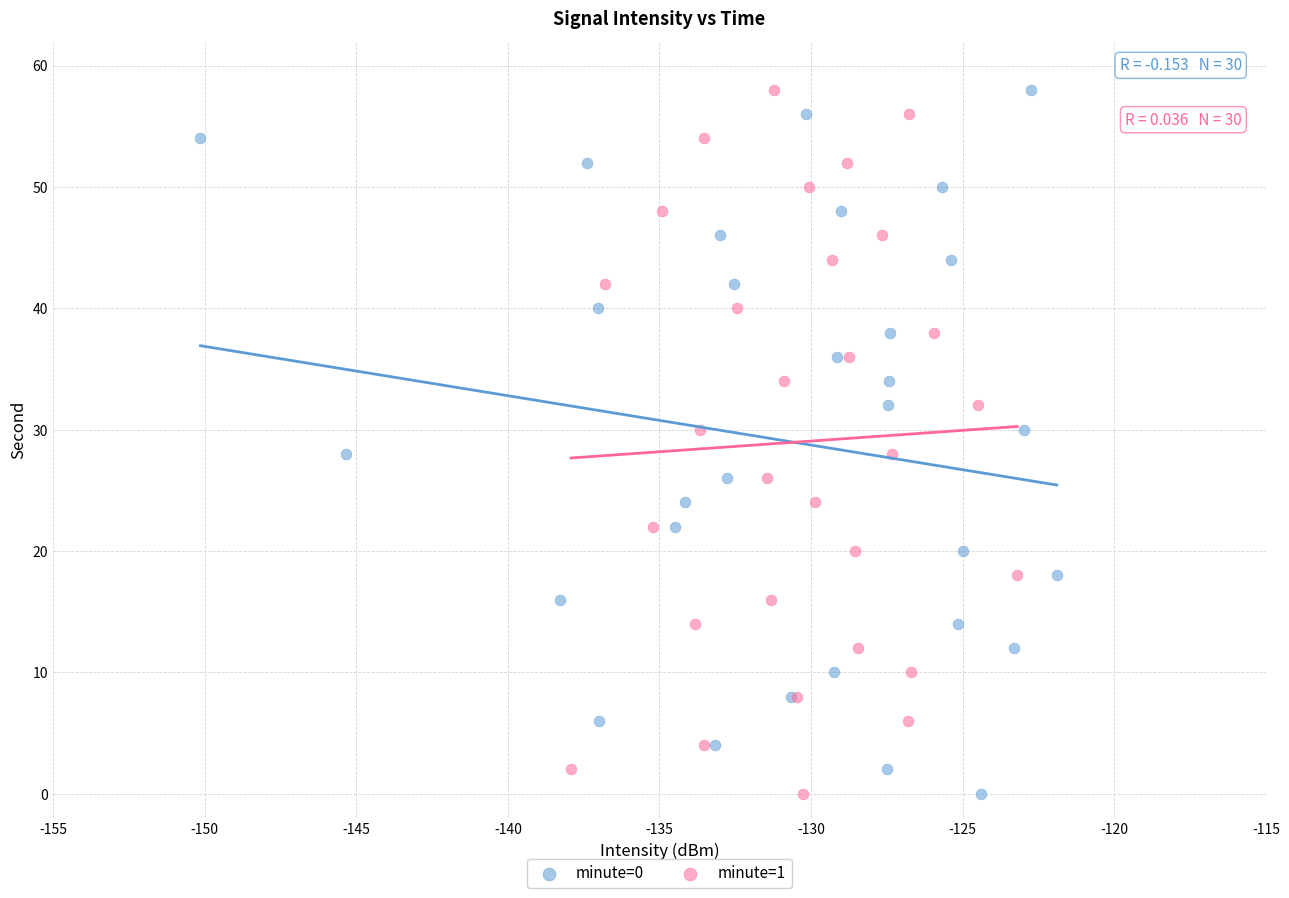

What are all the series names shown in the legend?

minute=0, minute=1